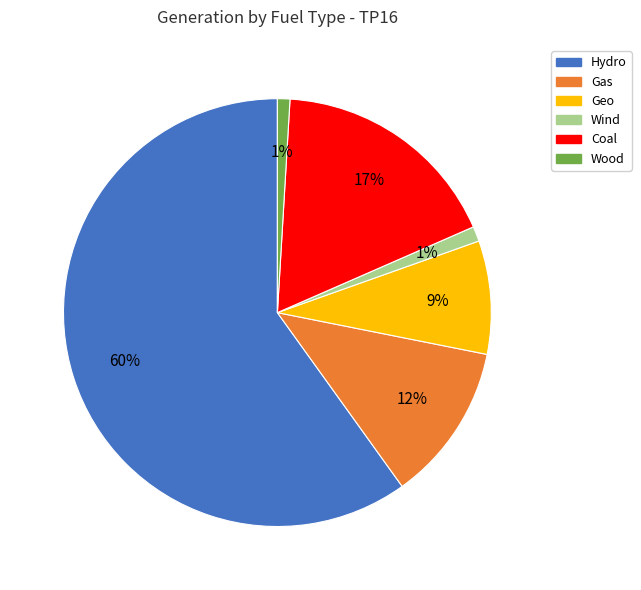

How many slices are in this pie chart?

6